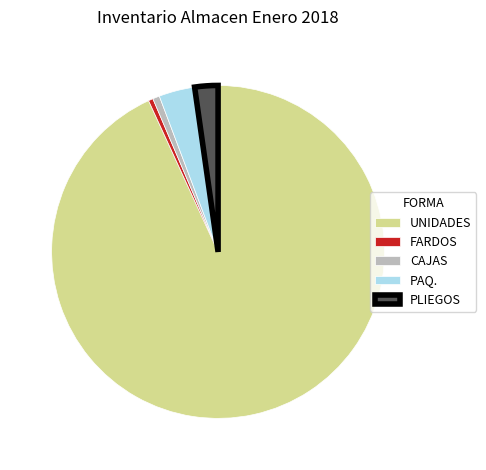

Between UNIDADES and PAQ., which is larger?

UNIDADES